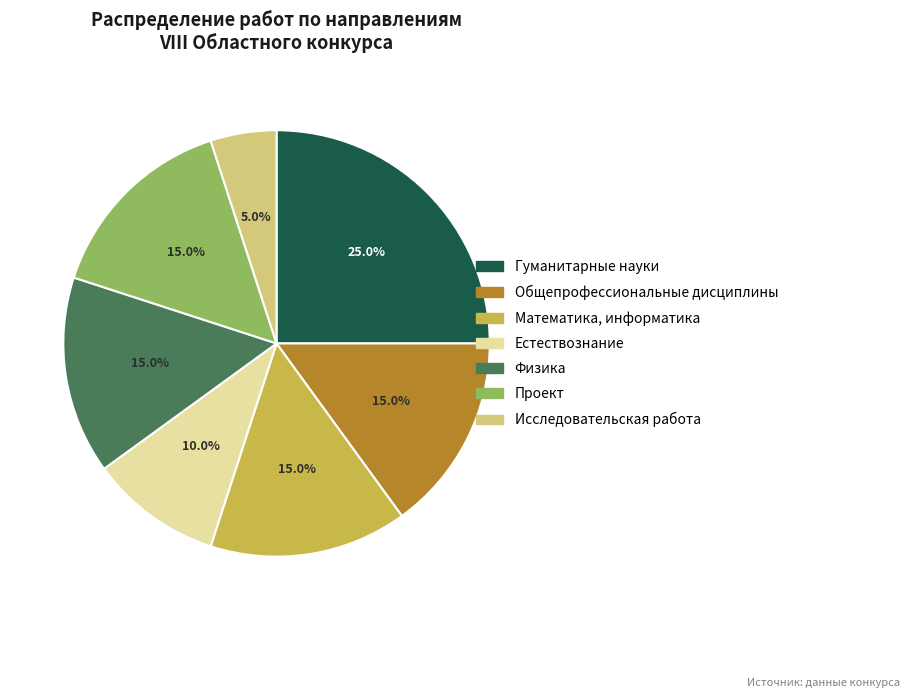

How many segments does this pie chart have?

7